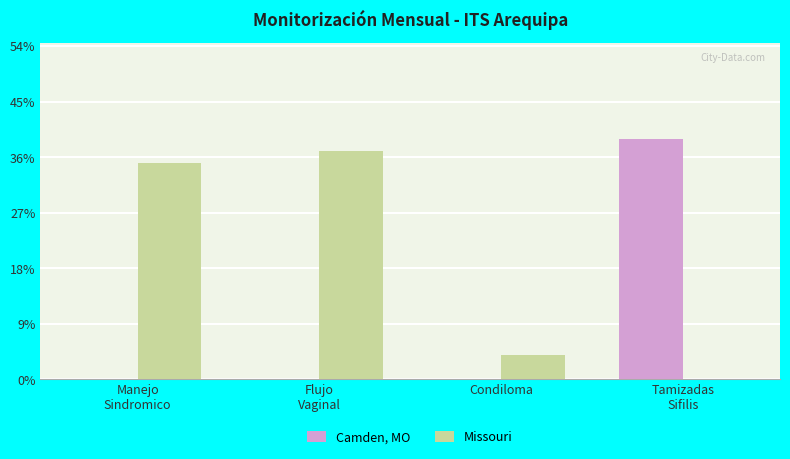

What are all the series names shown in the legend?

Camden, MO, Missouri